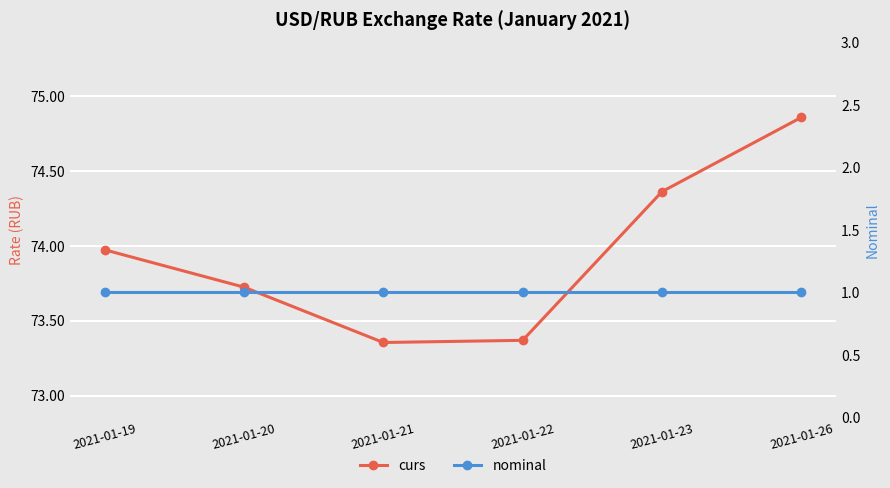

Reading left to right, what are all the values shown in this chart?

curs: 2021-01-19=74.0	2021-01-20=73.7	2021-01-21=73.4	2021-01-22=73.4	2021-01-23=74.4	2021-01-26=74.9
nominal: 2021-01-19=1.0	2021-01-20=1.0	2021-01-21=1.0	2021-01-22=1.0	2021-01-23=1.0	2021-01-26=1.0